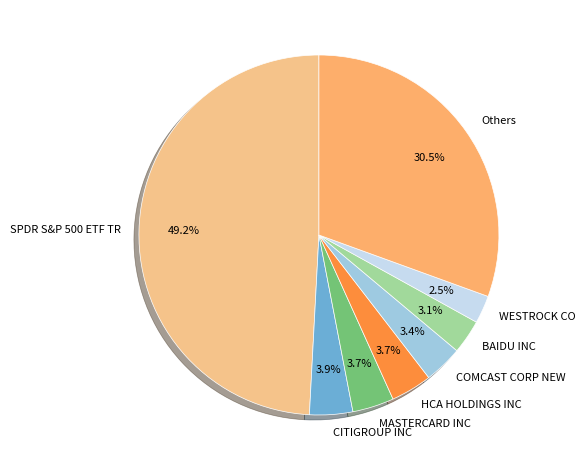

Which slice is the largest?

SPDR S&P 500 ETF TR